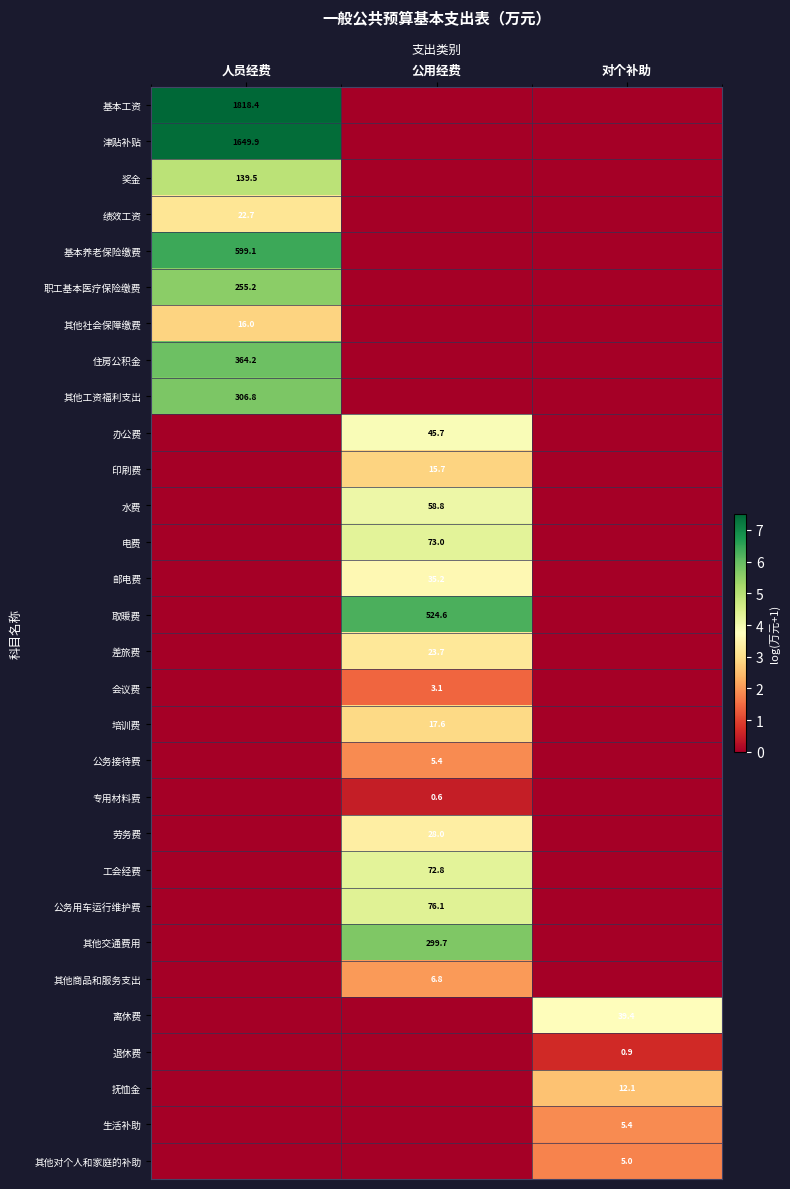

What is the difference between the highest and lowest values at 公用经费?

6.3